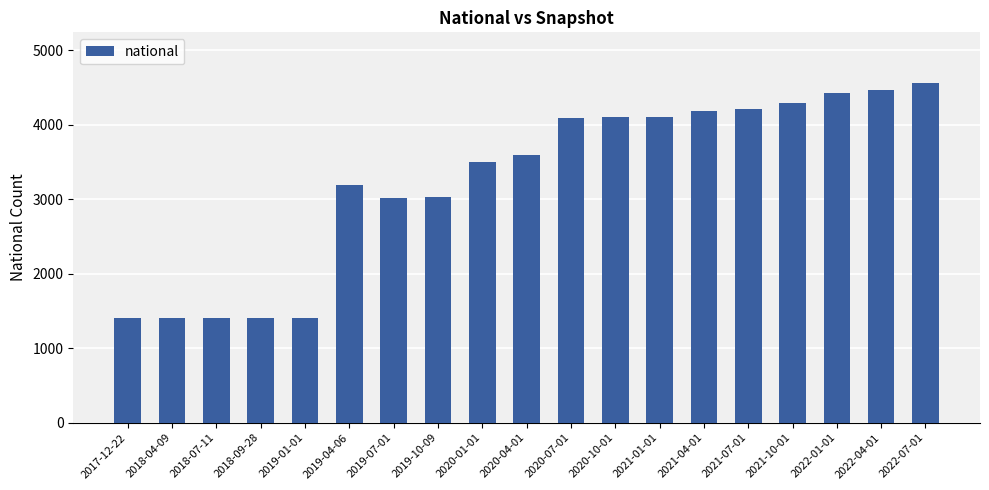

What is the change in value from 2019-01-01 to 2020-04-01?

+2185